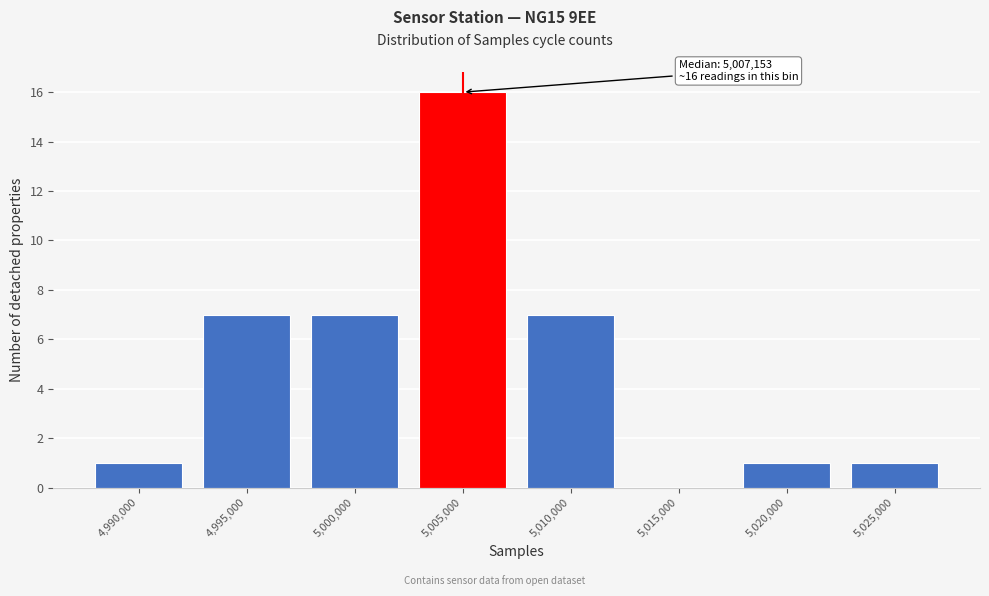

Reading left to right, what are all the values shown in this chart?

4,990,000=1	4,995,000=7	5,000,000=7	5,005,000=16	5,010,000=7	5,015,000=0	5,020,000=1	5,025,000=1